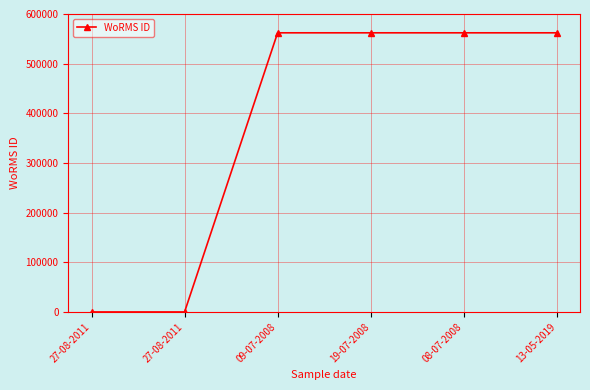

What is the sum of the values at 08-07-2008 and 19-07-2008?

1124212